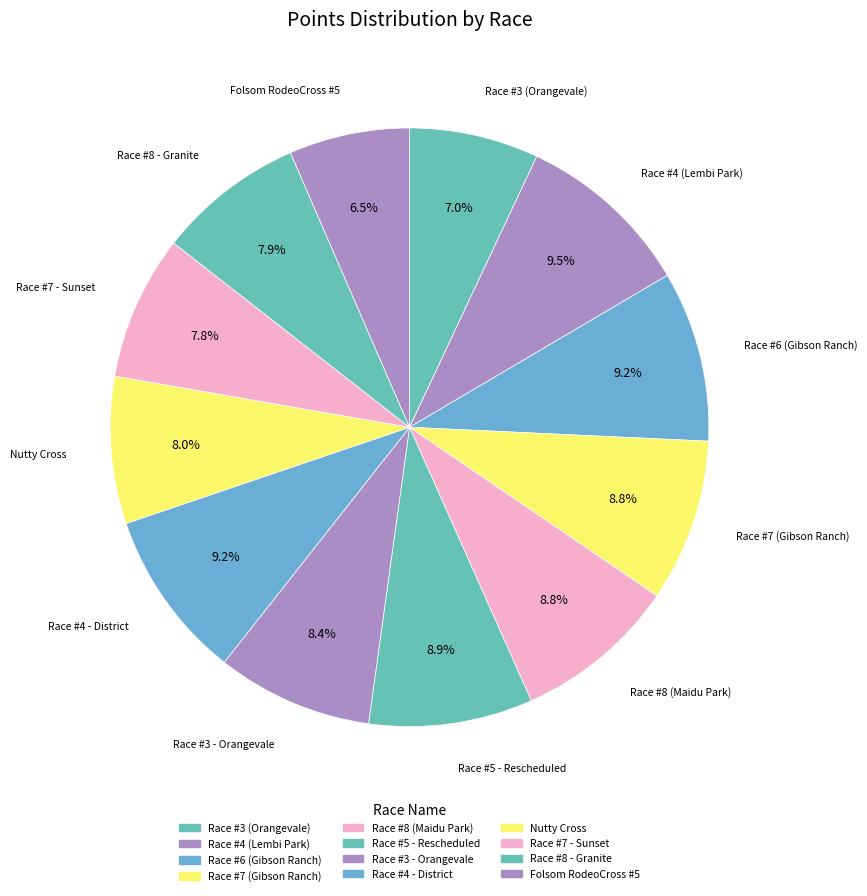

How many slices are in this pie chart?

12